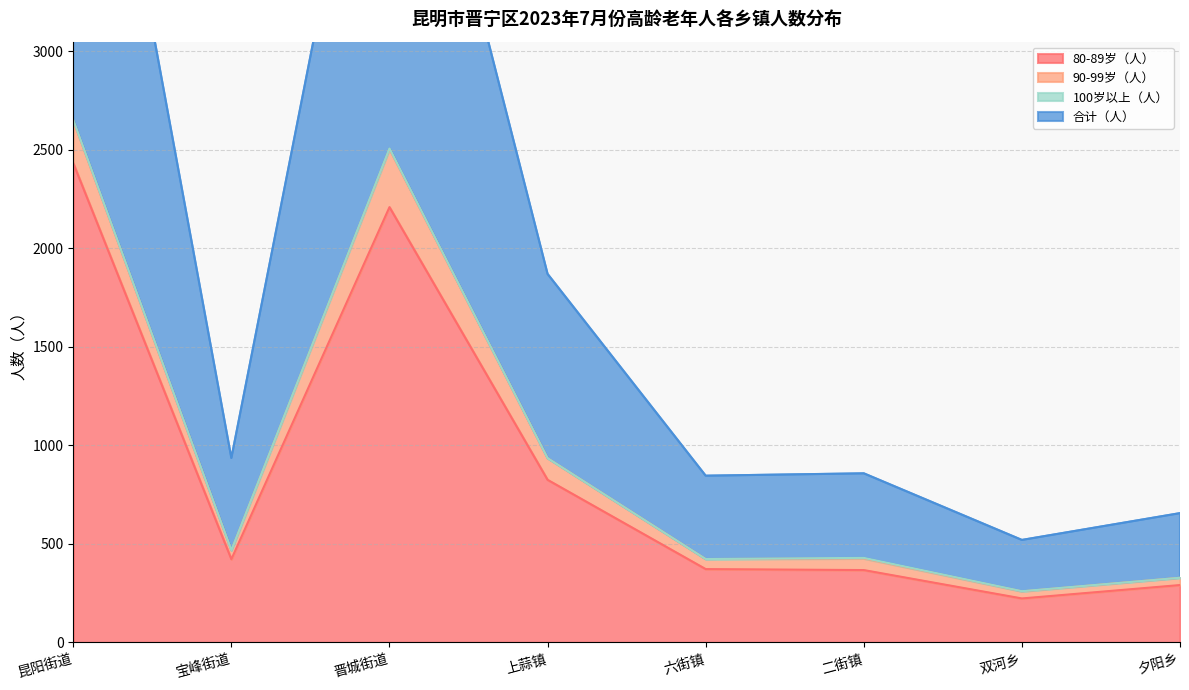

What is the difference between the second highest and minimum values in the 80-89岁（人） series?

1986